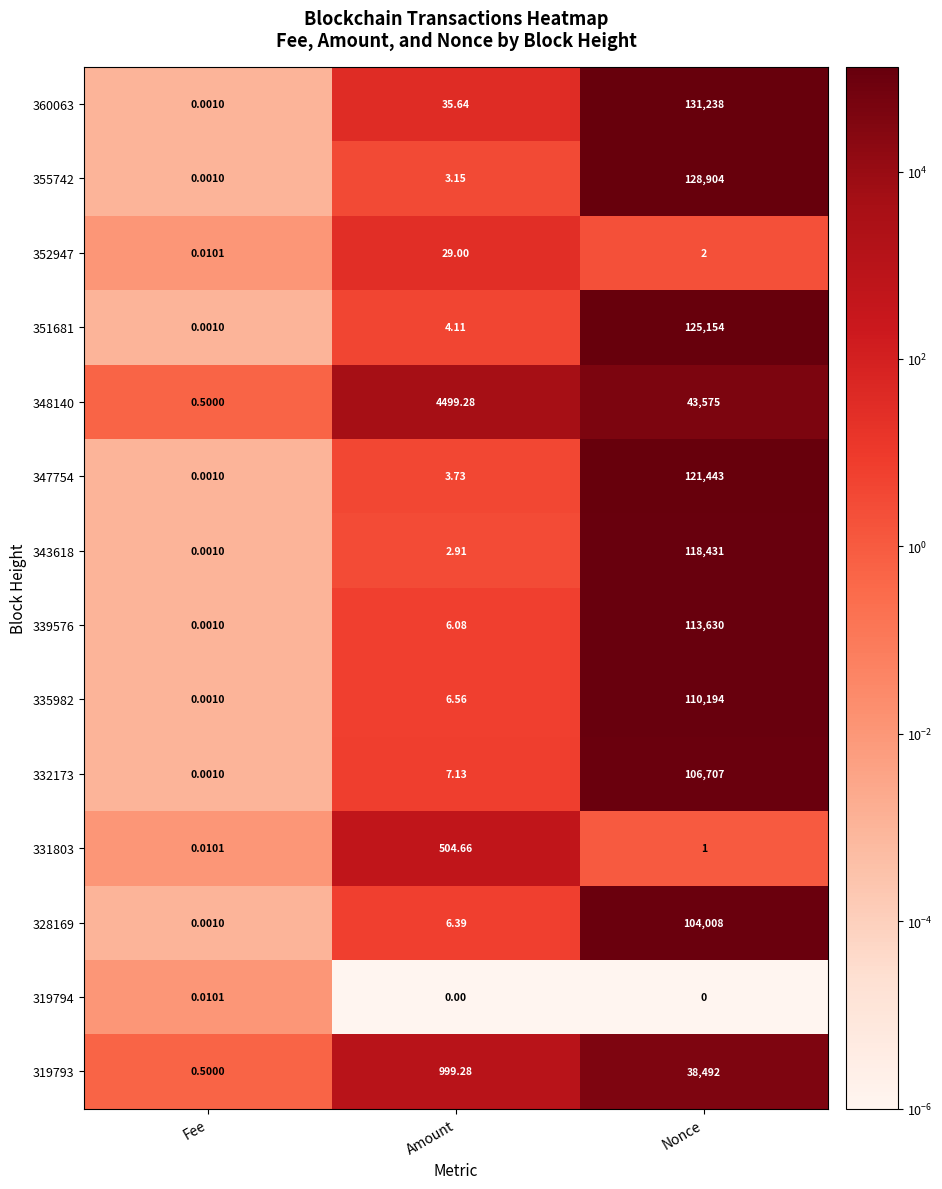

Where is 352947 nearest to the value 14?

Nonce